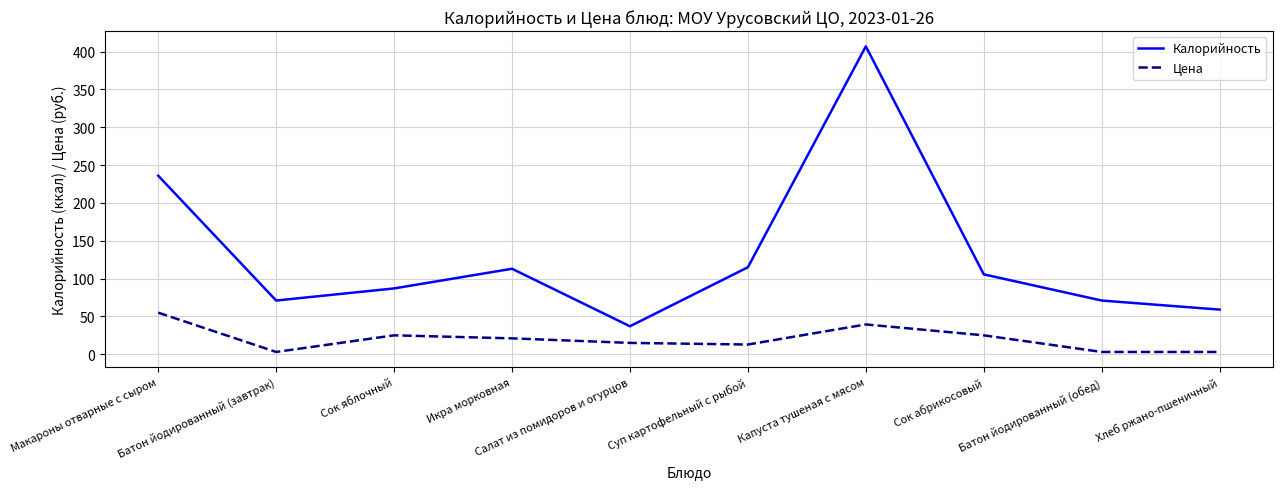

At which category does Калорийность reach its first local peak?

Икра морковная